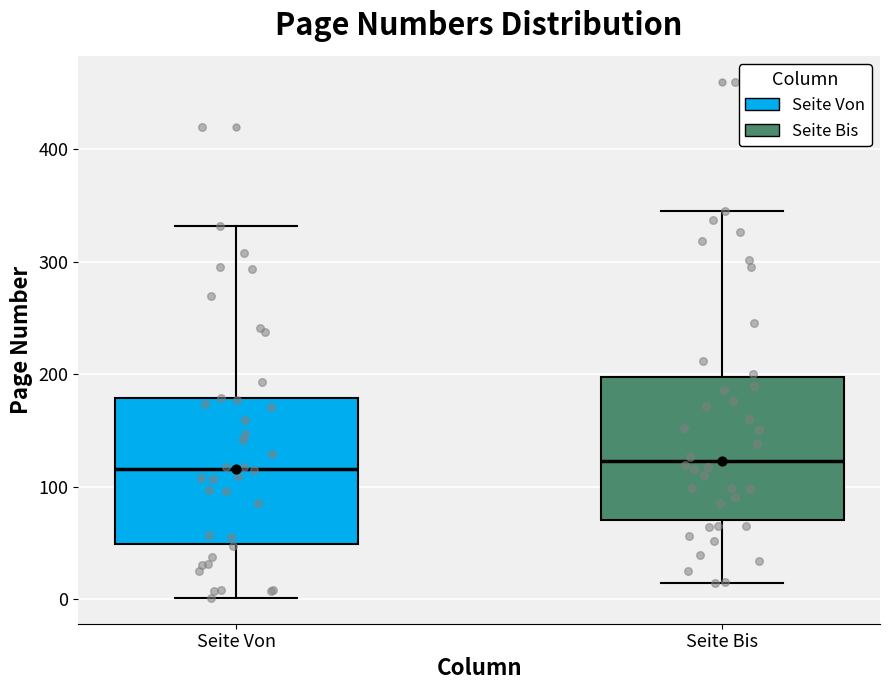

Reading left to right, read every box against the y-axis: the position of its median line, the range the box covers, and the ends of its whiskers. The values are not printed on the chart, so give them approximately, as read against the axis.

Seite Von: median 120, box 50 to 180, whiskers 0 to 330
Seite Bis: median 120, box 70 to 200, whiskers 10 to 350